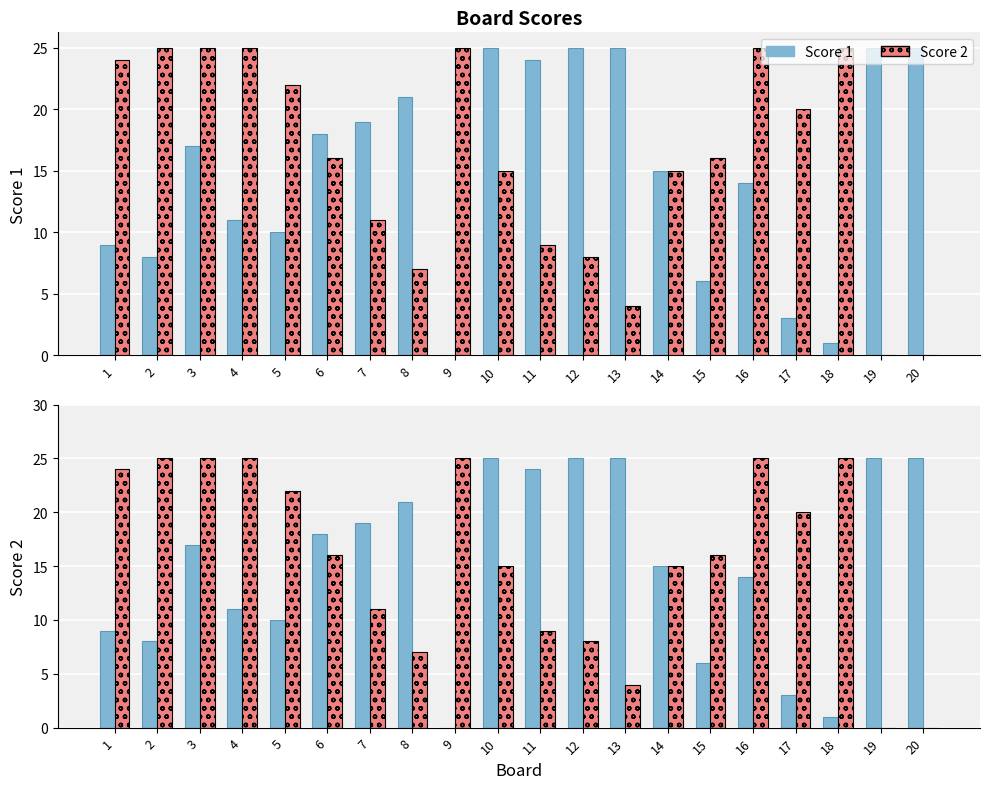

The Score 1 series shows 37 at 19. True or false?

False